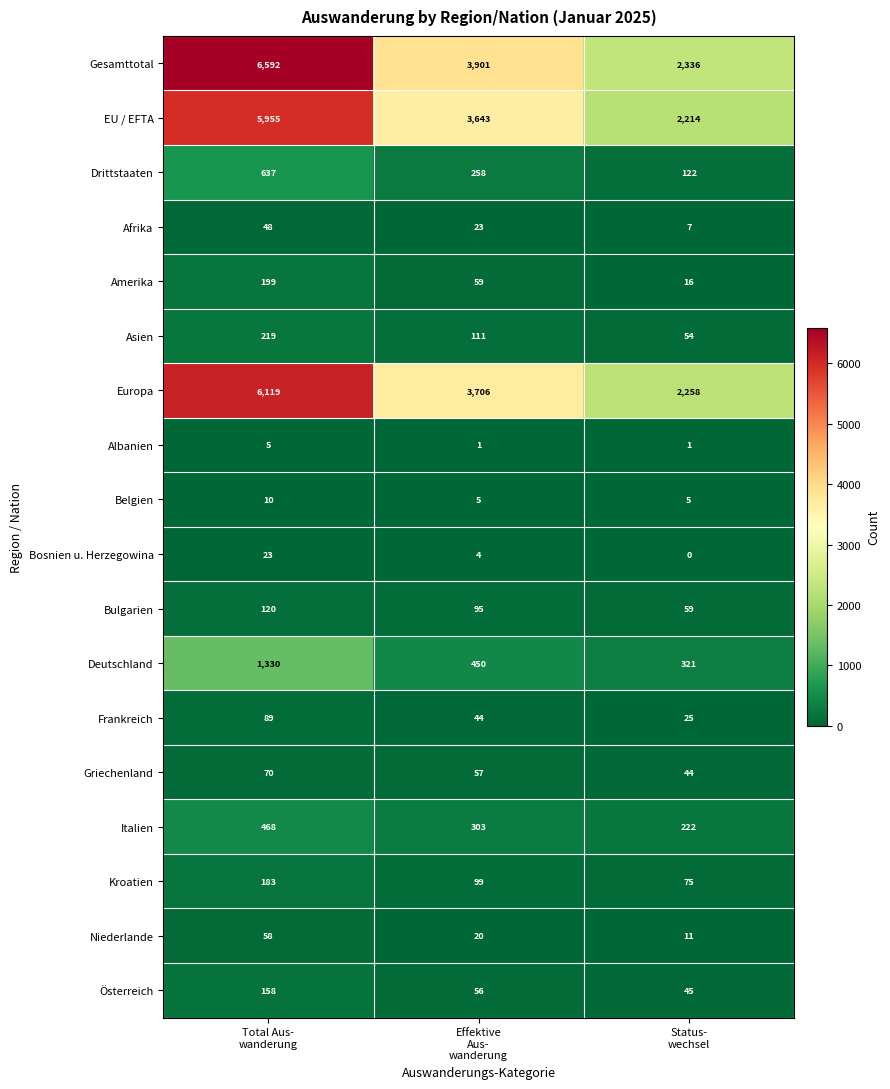

What is the spread (max minus min) of values at Status-
wechsel?

2336